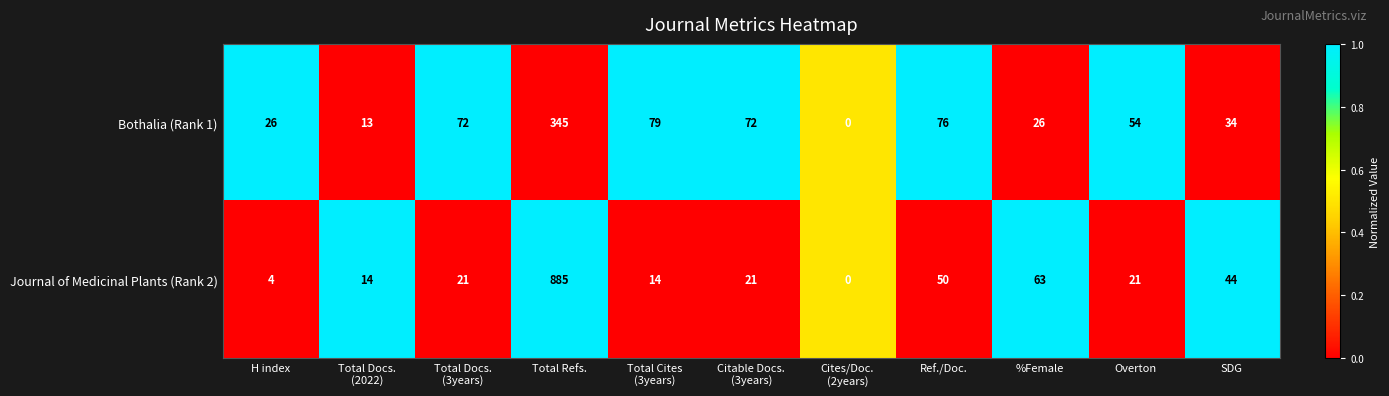

Reading left to right, transcribe all the data shown in this chart.

Bothalia (Rank 1): 26	13	72	345	79	72	0	76	26	54	34
Journal of Medicinal Plants (Rank 2): 4	14	21	885	14	21	0	50	63	21	44